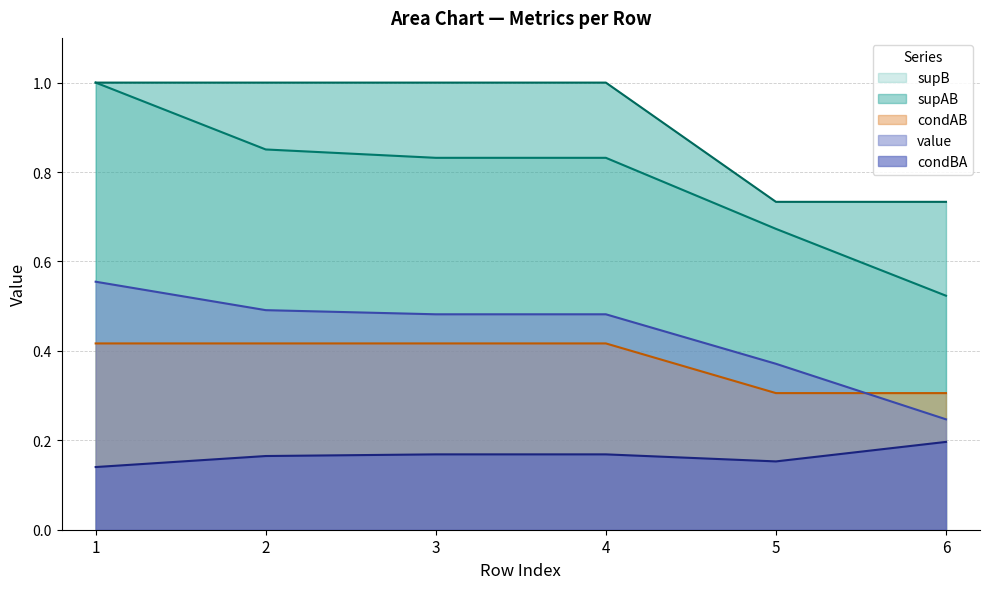

At which label is condBA closest to 0?

1